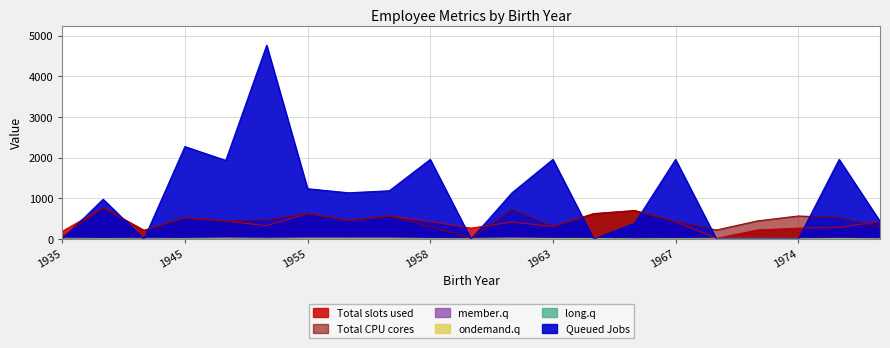

What are all the series names shown in the legend?

Total slots used, Queued Jobs, member.q, long.q, ondemand.q, Total CPU cores